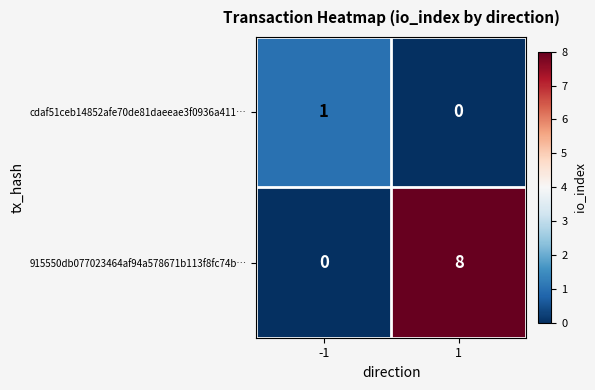

Which series has the largest total across all categories?

915550db077023464af94a578671b113f8fc74b…